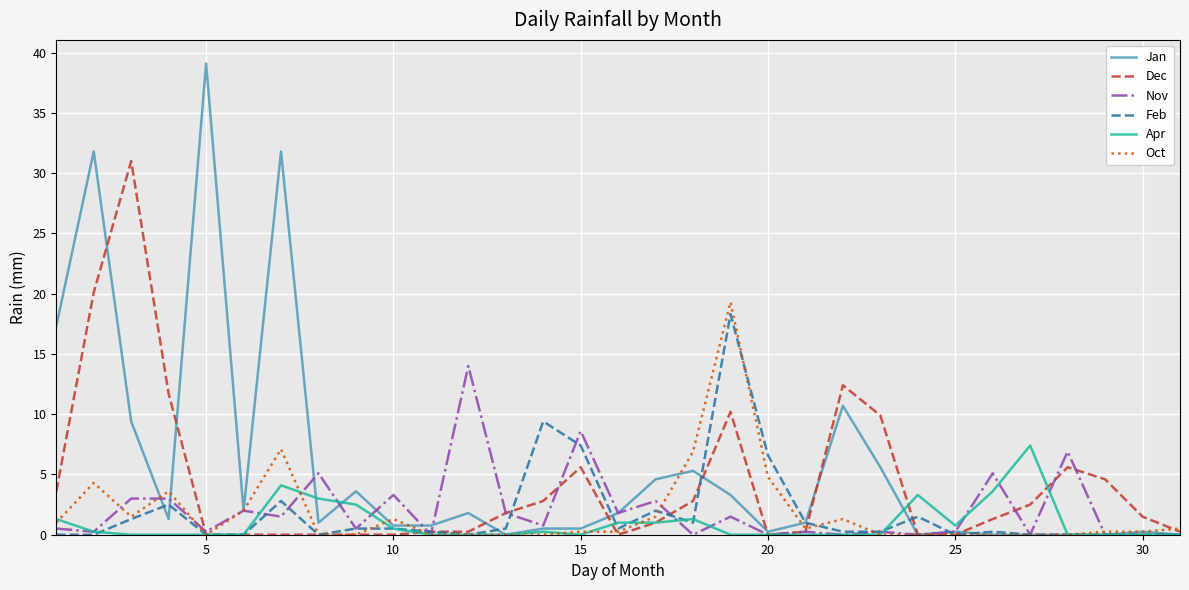

What is the highest value of the Jan series?

39.1